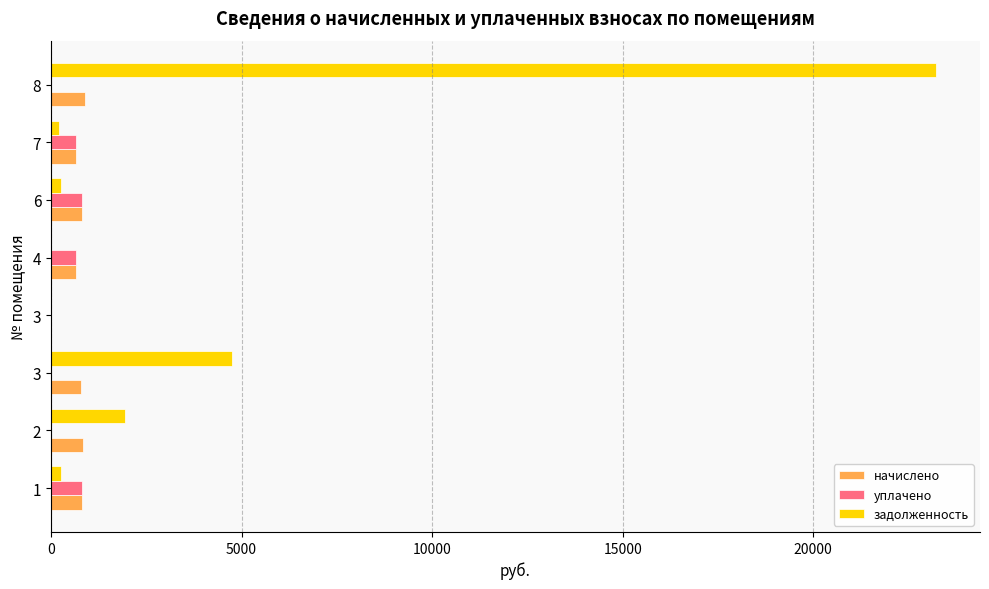

Which series has the widest spread of values?

задолженность